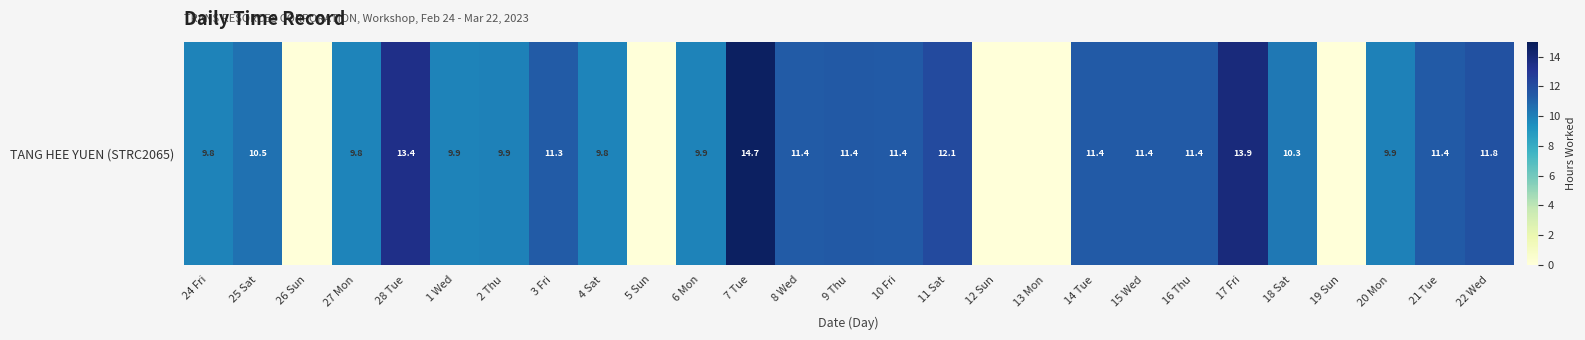

What value does the data have at 7 Tue?

14.7